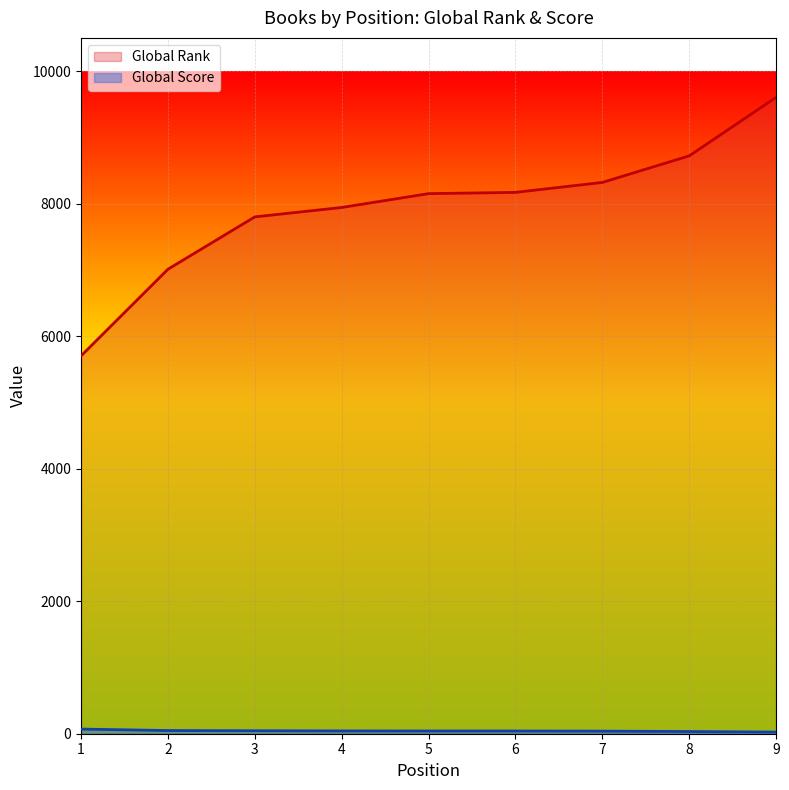

What is the highest value of the Global Rank series?

9603